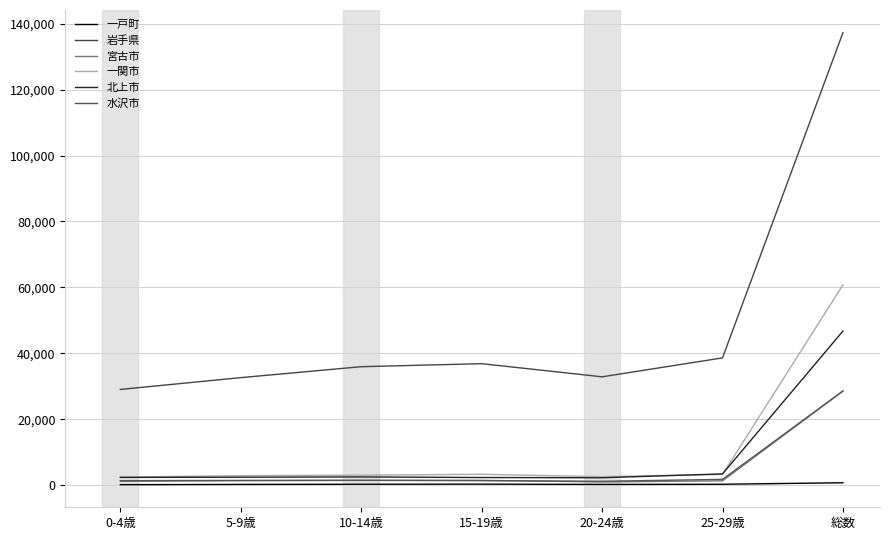

Where is the first local minimum for 北上市?

20-24歳